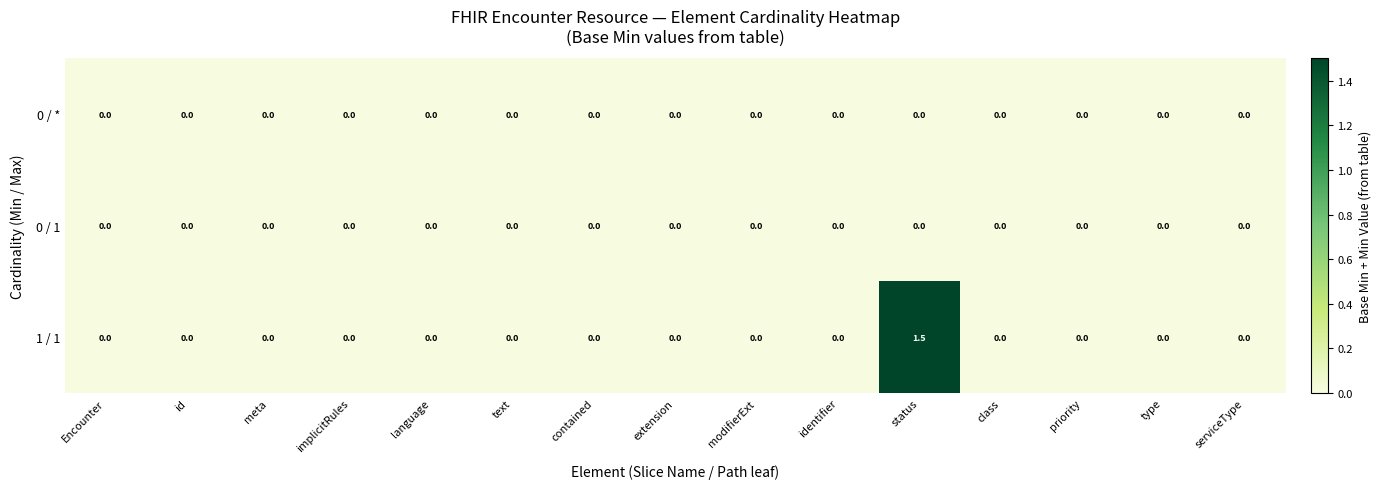

What is the maximum value for 1 / 1?

1.5